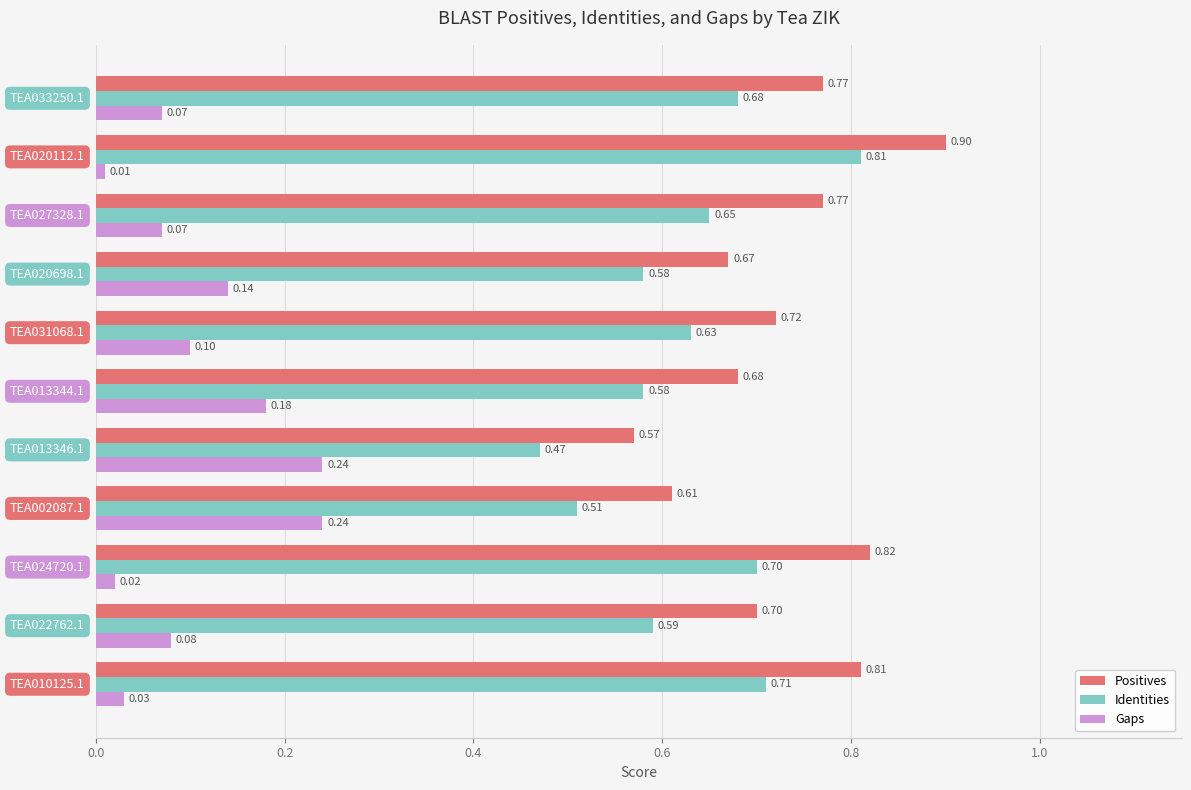

What are all the series names shown in the legend?

Positives, Identities, Gaps